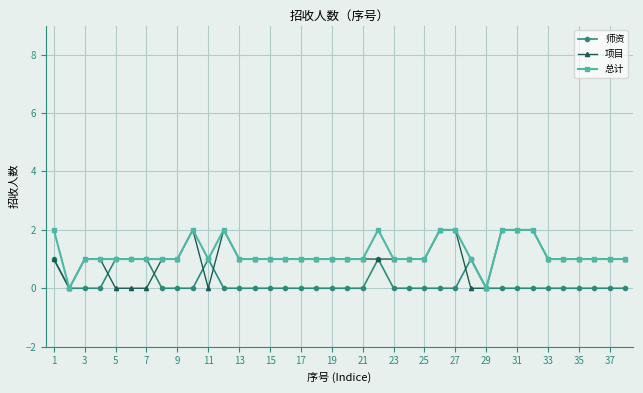

True or false: 总计 has more than 0 interior local peaks.

True